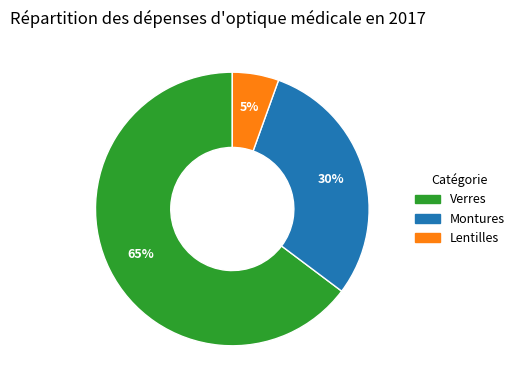

What percentage is the Verres slice, to the nearest percent?

65%